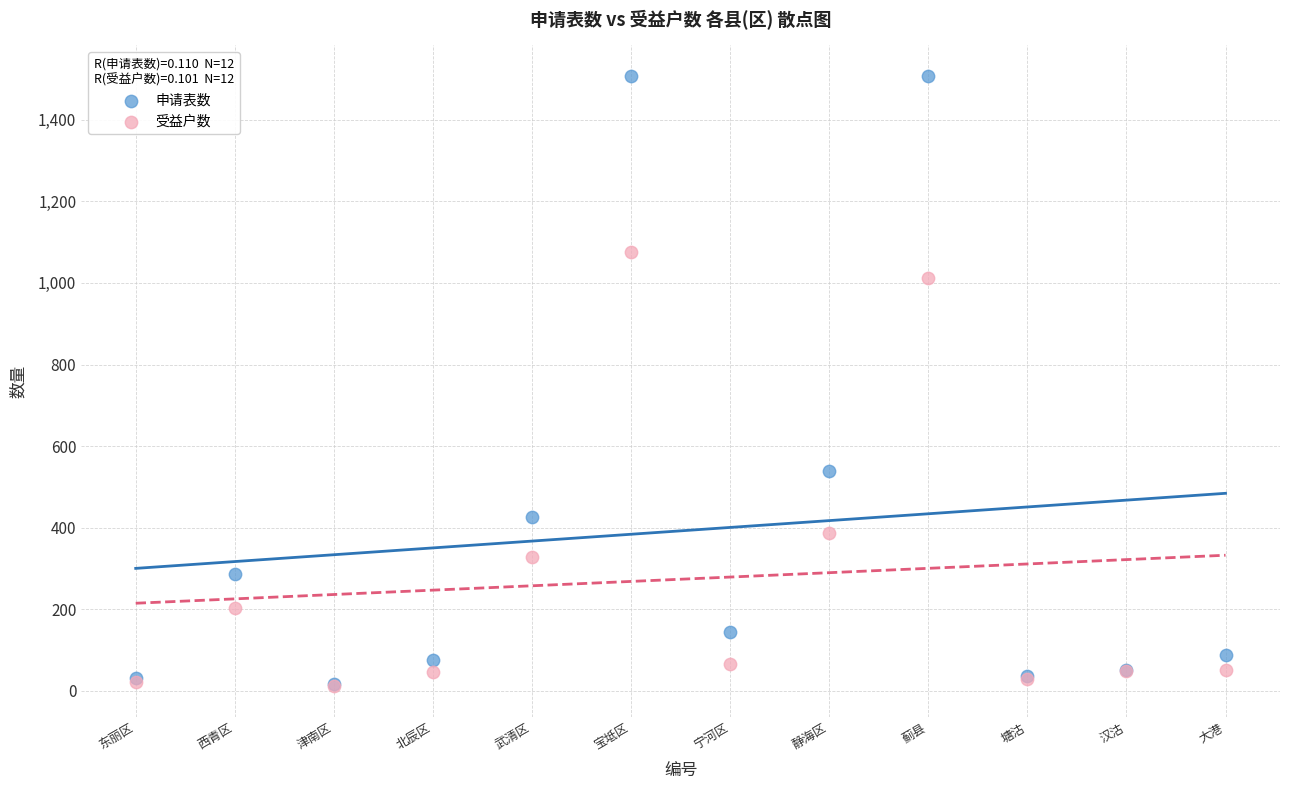

In the 申请表数 series, what Y value is closest to 761?

540